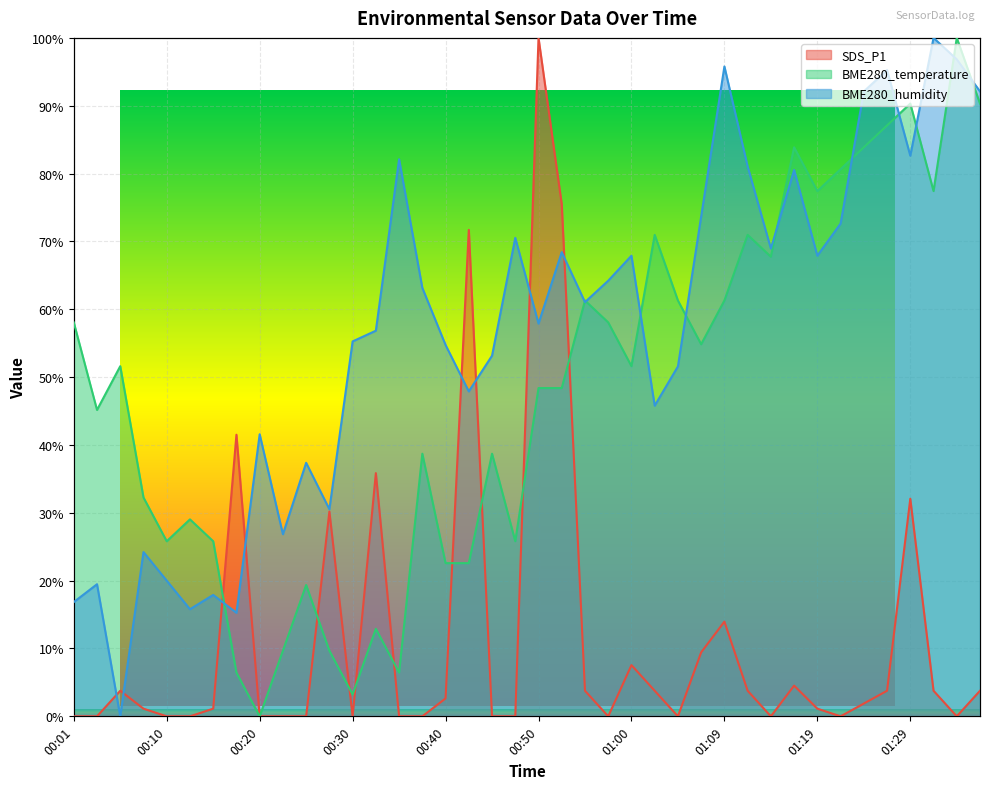

True or false: BME280_humidity has a value of 170.9 at 01:26.

False